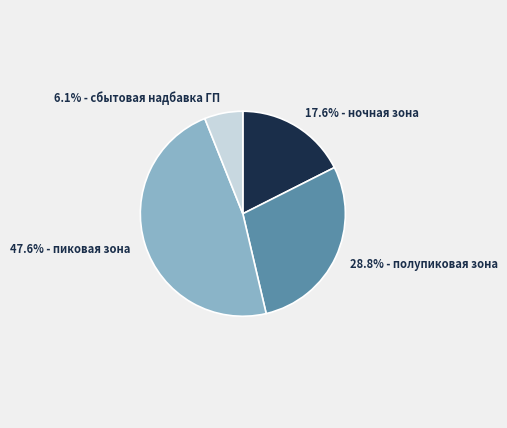

Does any single category account for the majority?

No